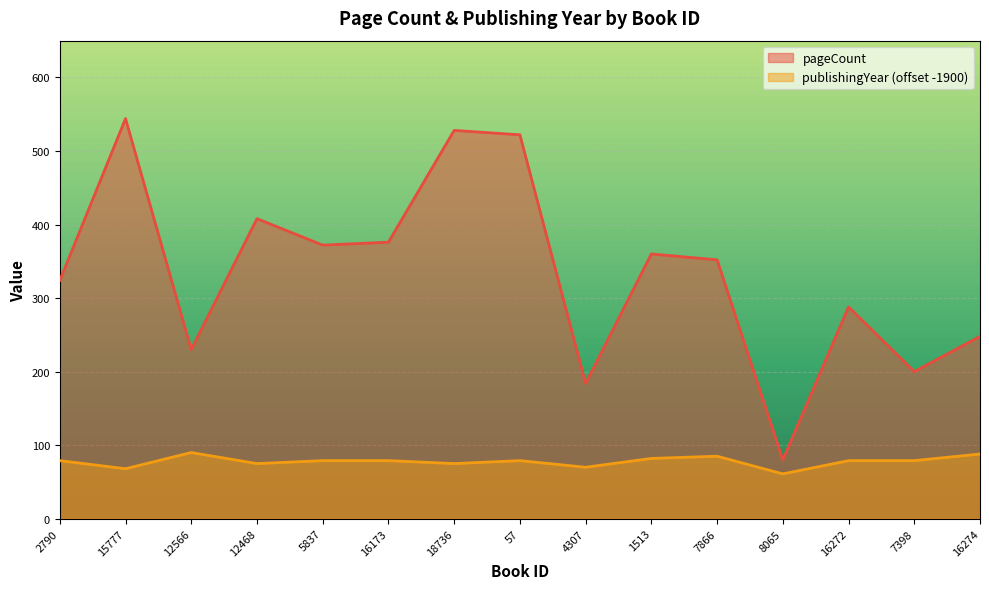

At which label does pageCount reach its peak?

15777